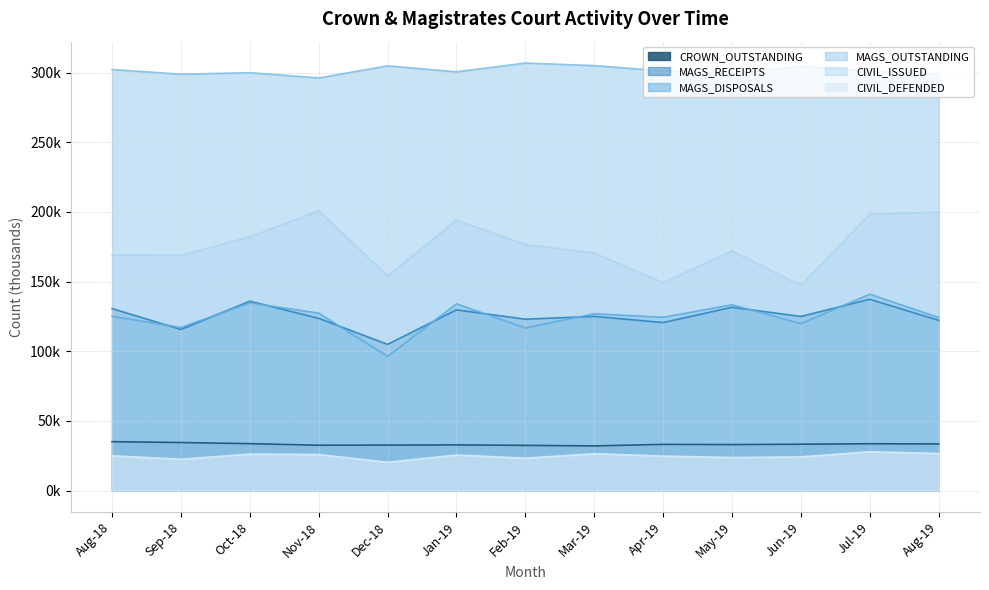

Which series has the largest range (max minus min)?

CIVIL_ISSUED